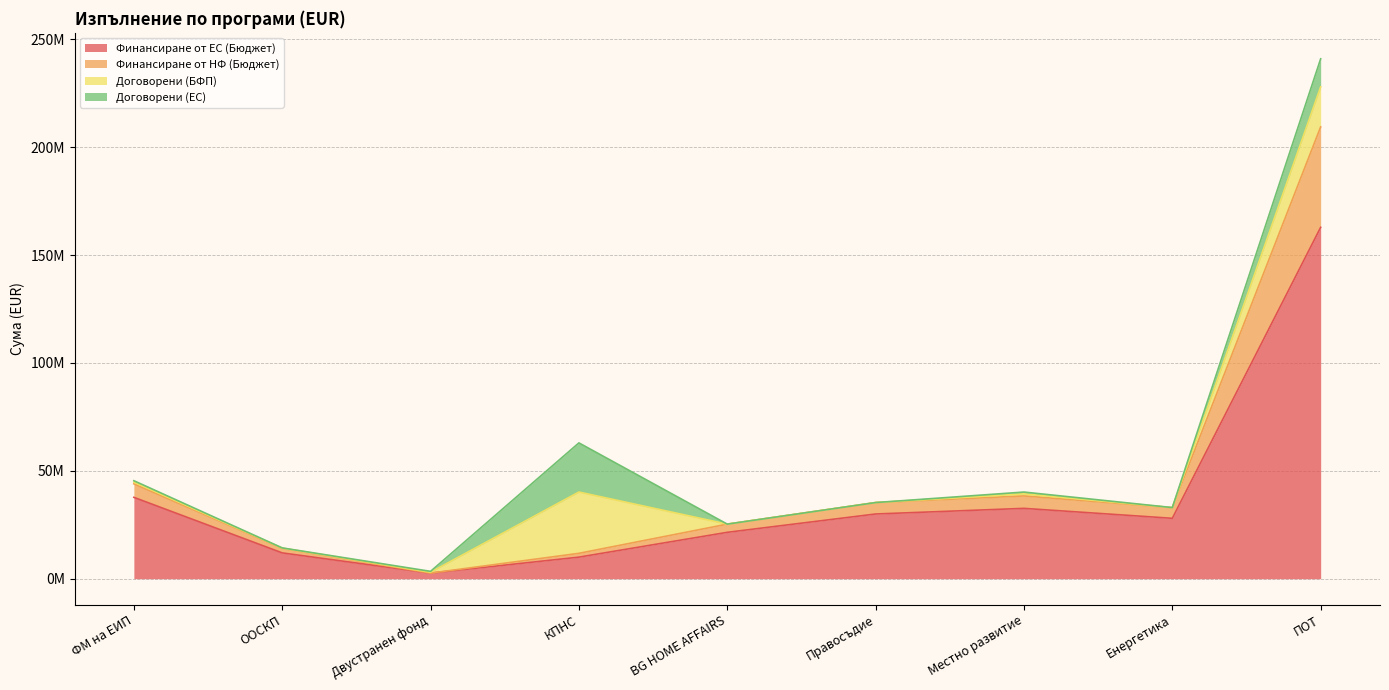

What is the spread (max minus min) of values at ООСКП?

2112320.4